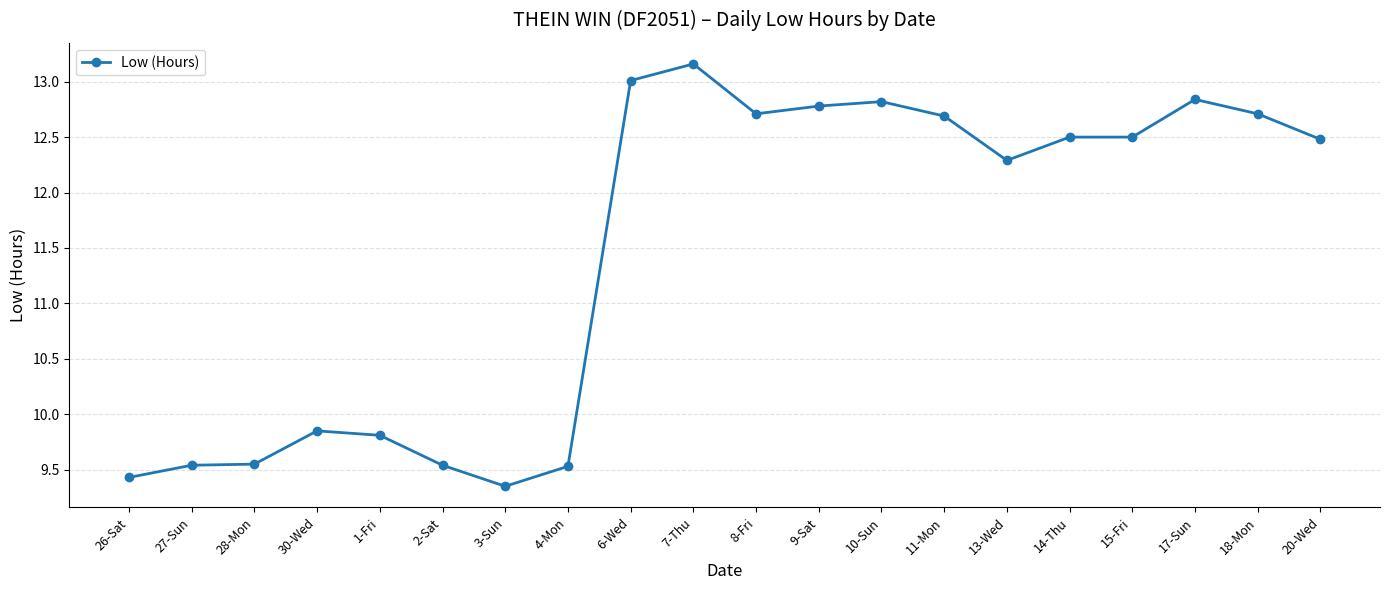

What is the maximum value shown in the chart?

13.2